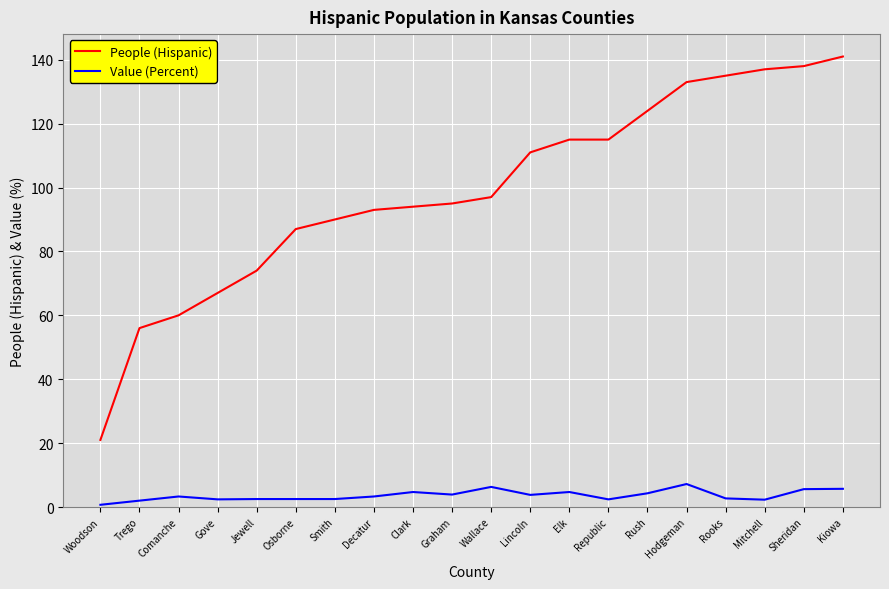

What is the difference between the highest and lowest values at Lincoln?

107.2